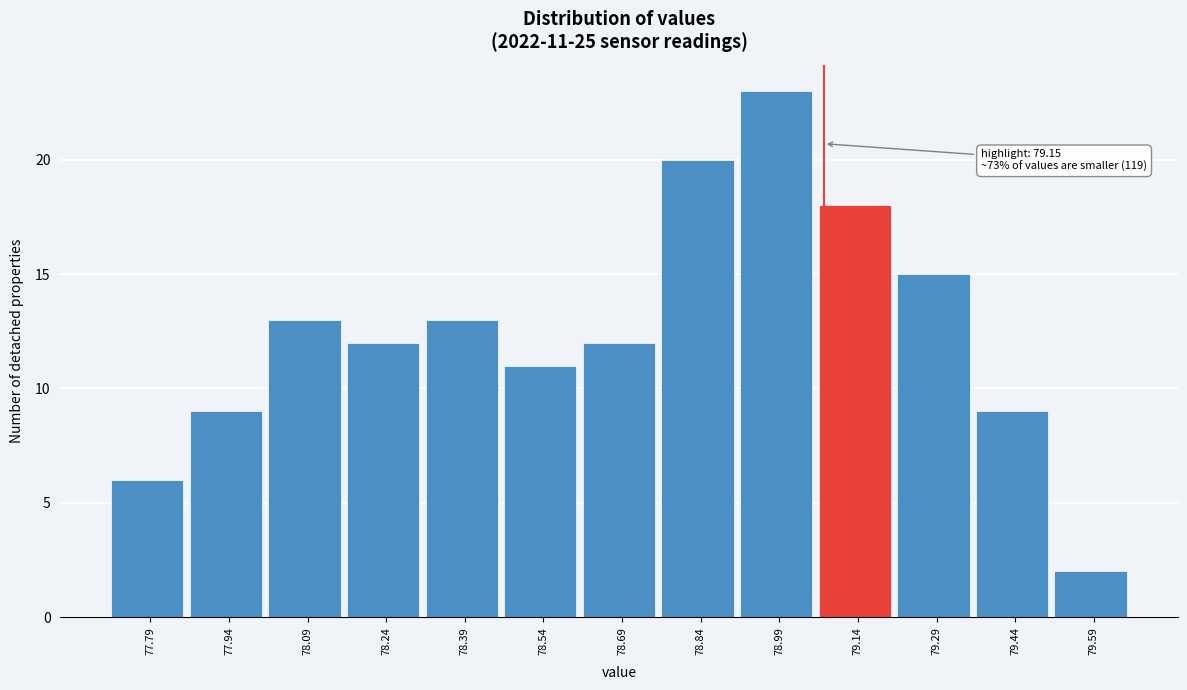

Reading right to left, extract all data points from this chart.

2	9	15	18	23	20	12	11	13	12	13	9	6